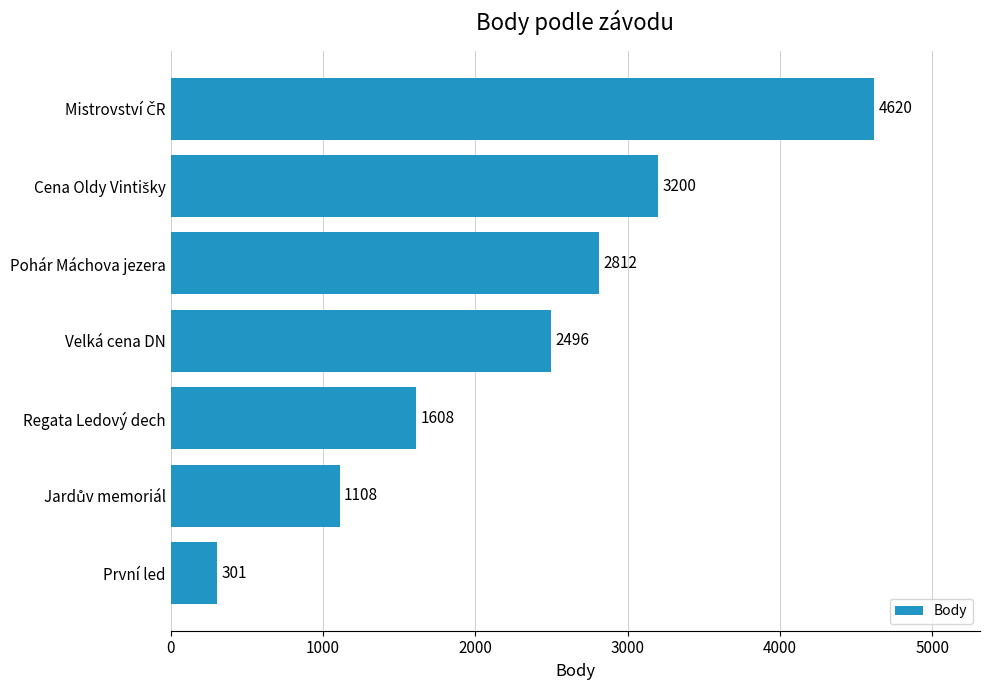

At which label is the value closest to 2460?

Velká cena DN